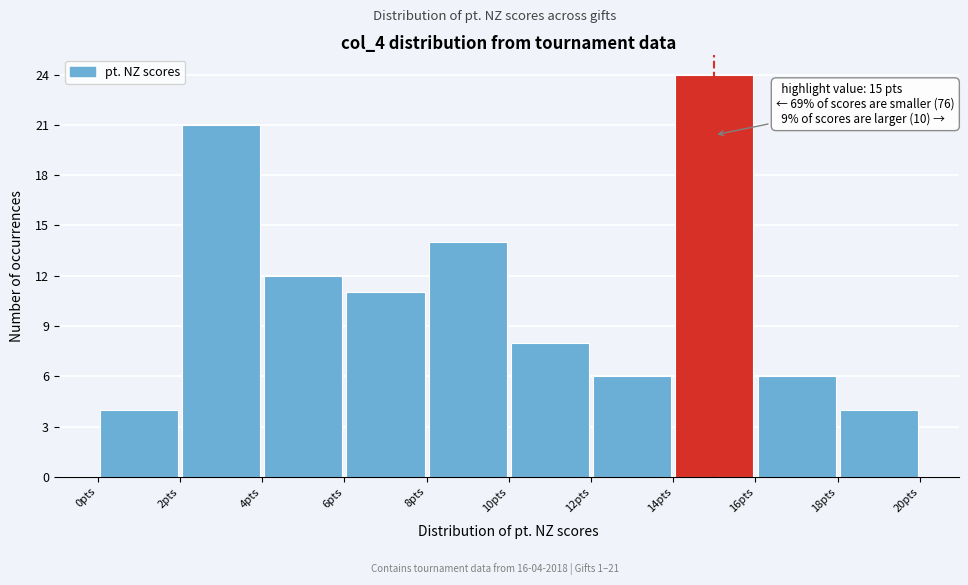

Which range on the x-axis has the tallest bar?

14 to 16